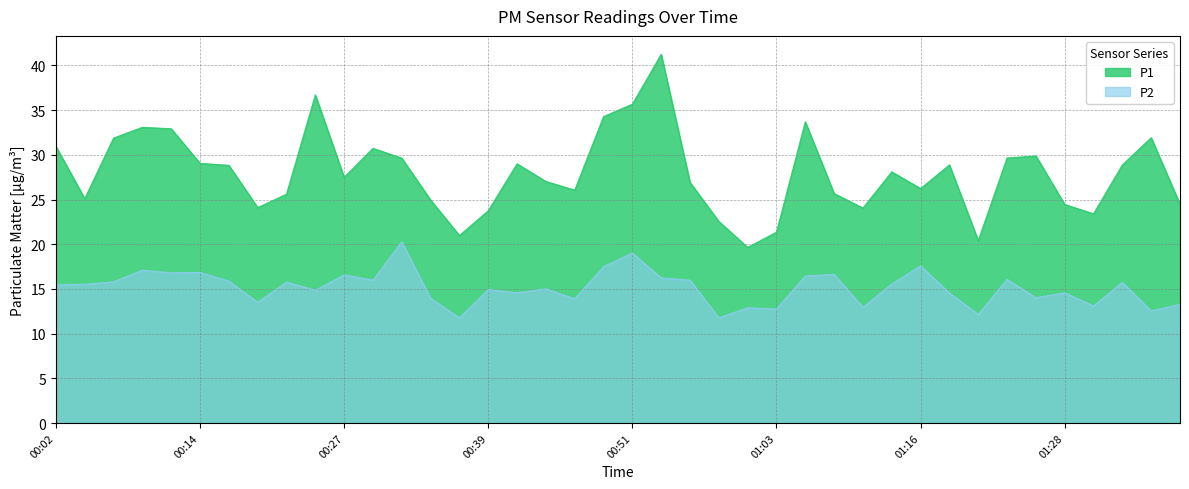

Reading right to left, what are all the values shown in this chart?

P1: 24.5	31.9	28.9	23.4	24.4	29.9	29.6	20.4	28.9	26.2	28.1	24.1	25.7	33.7	21.4	19.6	22.6	26.9	41.2	35.7	34.3	26.1	27.0	29.0	23.8	21.0	24.9	29.6	30.7	27.5	36.7	25.6	24.1	28.8	29.1	32.9	33.1	31.9	25.1	30.9
P2: 13.3	12.6	15.7	13.1	14.6	14.0	16.1	12.2	14.6	17.6	15.6	12.9	16.6	16.4	12.8	12.9	11.8	16.0	16.2	19.0	17.5	13.9	15.0	14.6	14.9	11.8	13.9	20.3	16.0	16.6	14.8	15.8	13.5	15.9	16.9	16.8	17.1	15.8	15.5	15.4